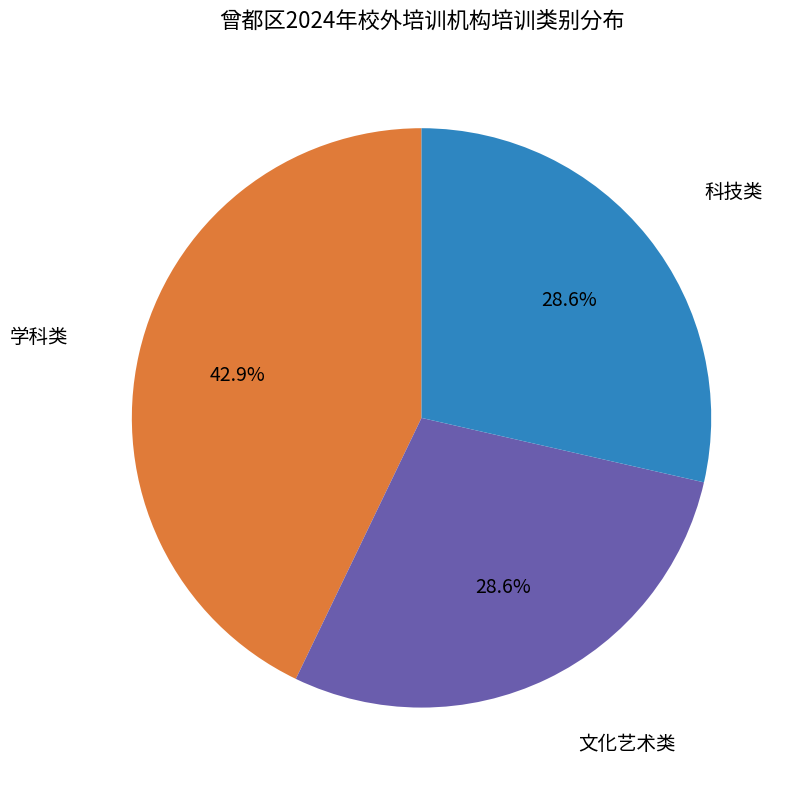

To the nearest percent, what is the combined percentage of 科技类 and 文化艺术类?

57%